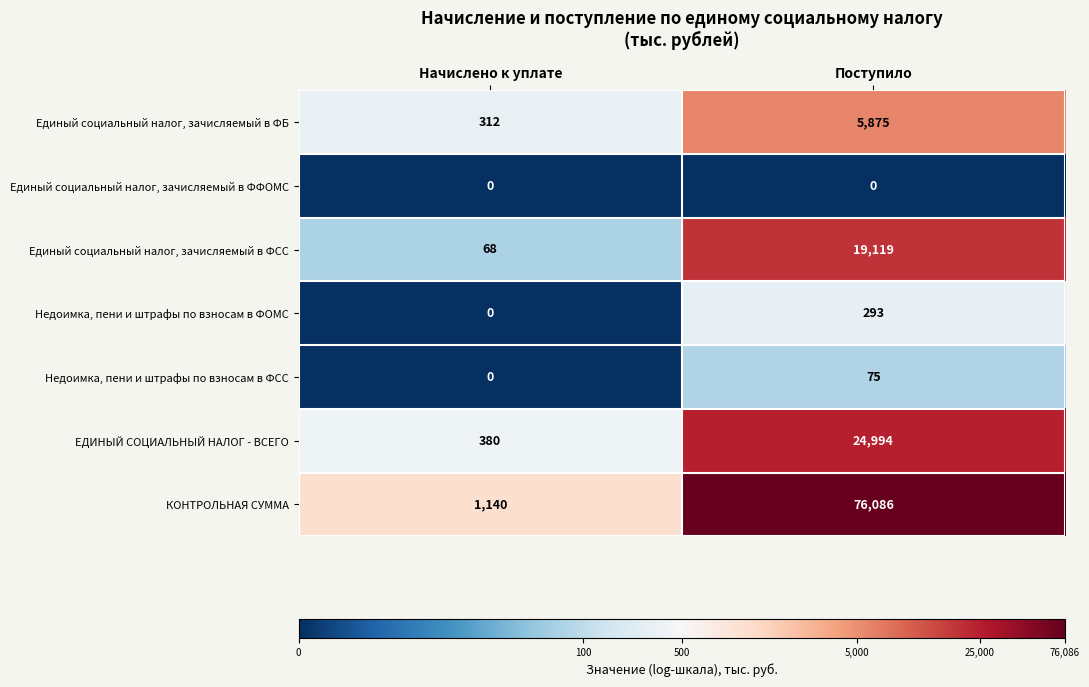

True or false: Недоимка, пени и штрафы по взносам в ФСС has a value of 0 at Начислено к уплате.

True